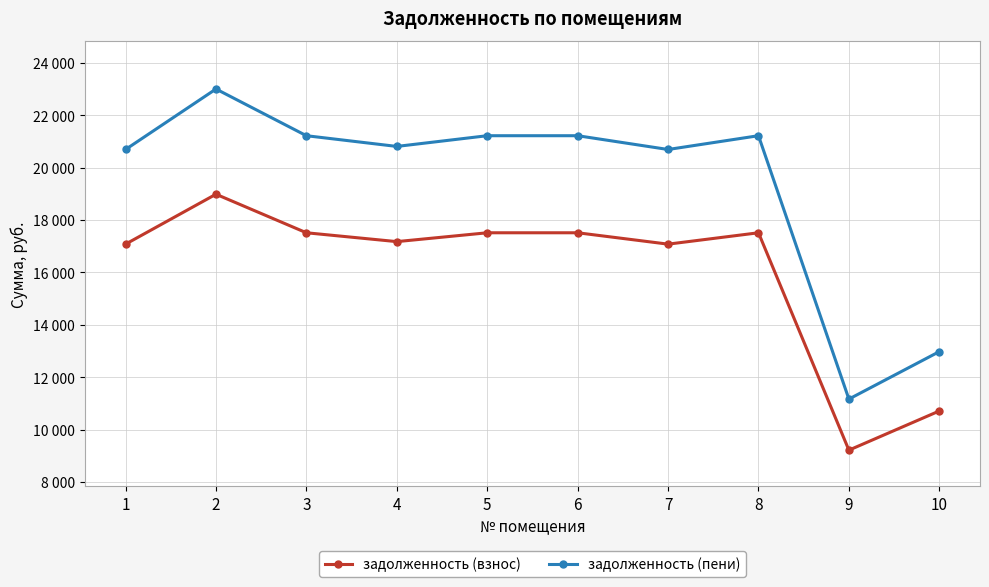

What are all the series names shown in the legend?

задолженность (взнос), задолженность (пени)